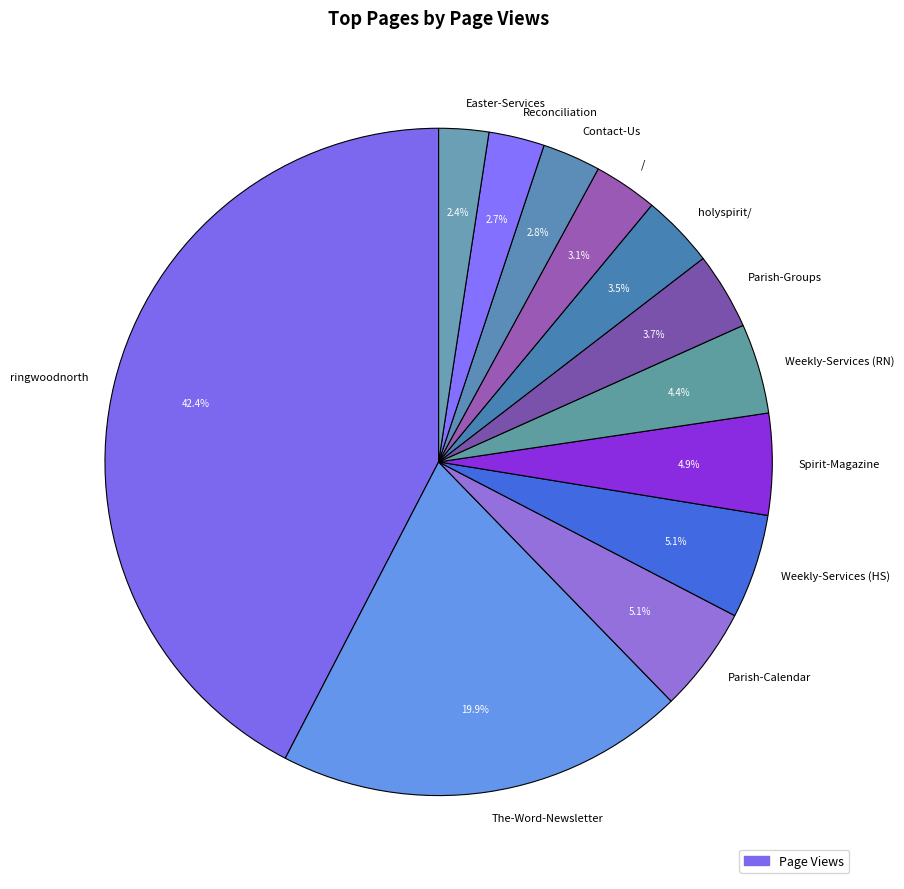

Is there any slice that represents more than half of the pie?

No